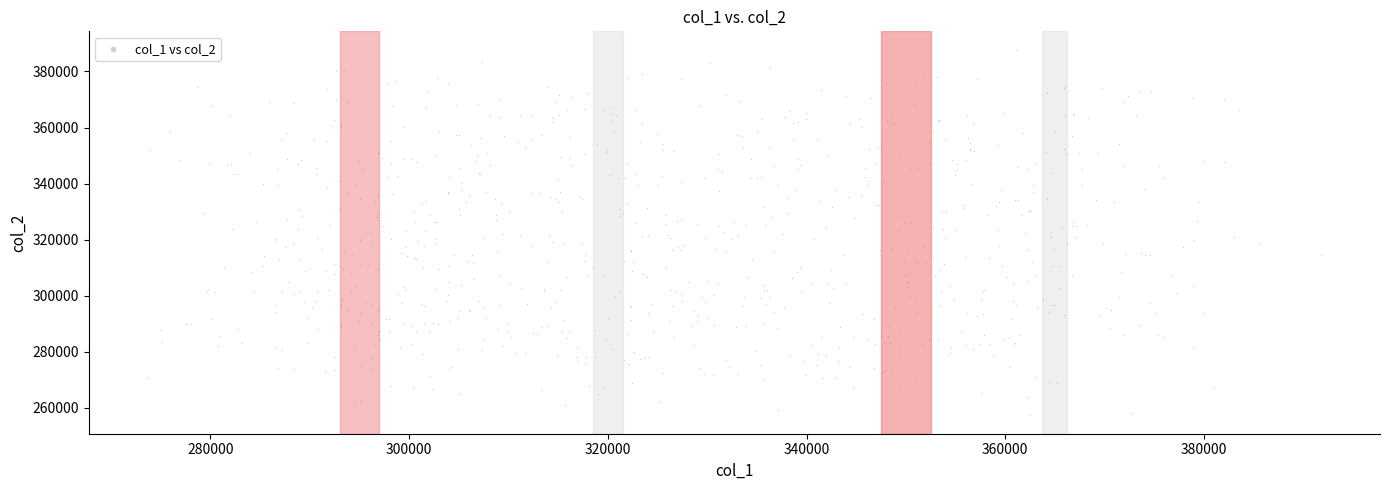

What is the range of X values (max minus min)?

118157.0